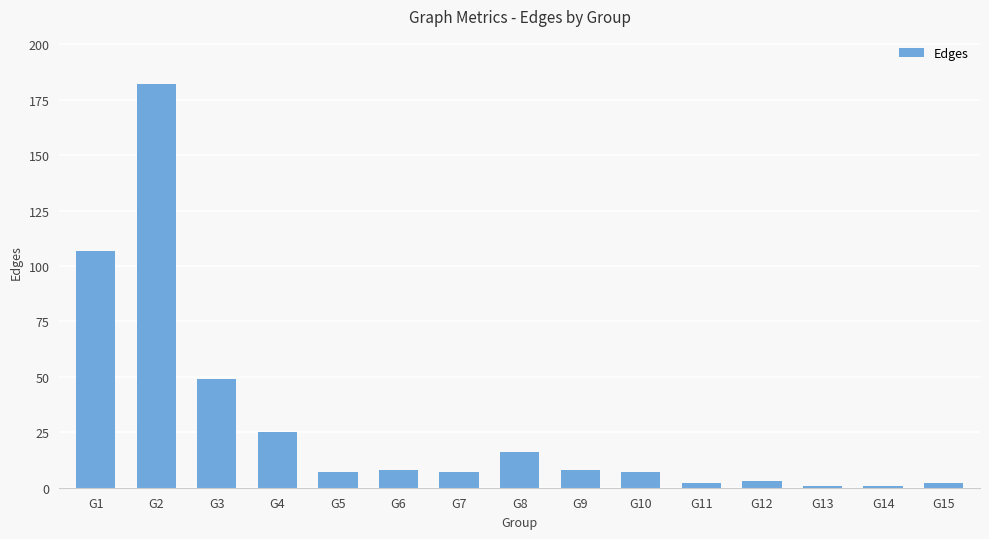

What is the greatest value displayed?

182